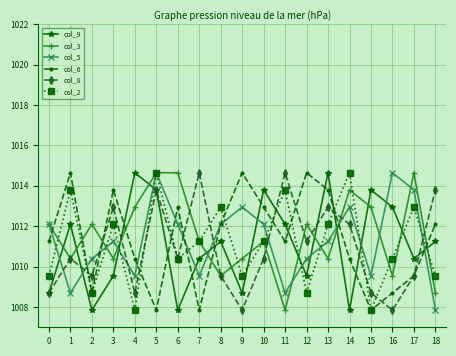

What is the value of the col_3 point at the 2nd from the left?

1010.4